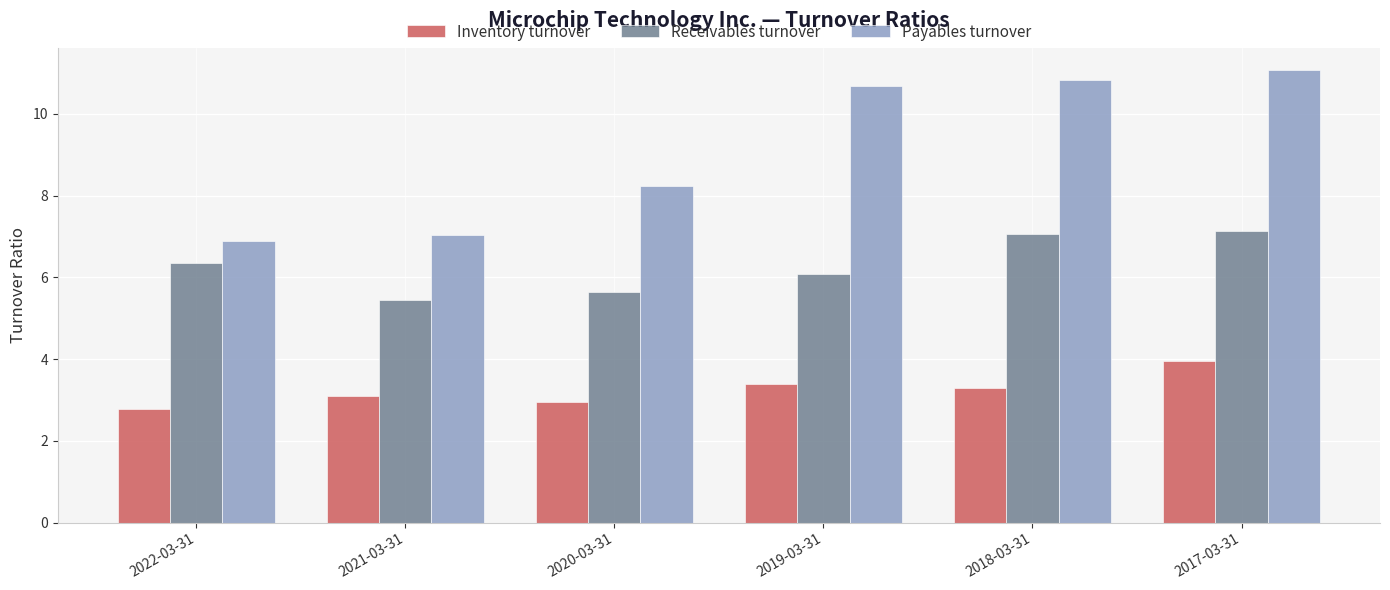

Which series has the largest total across all categories?

Payables turnover